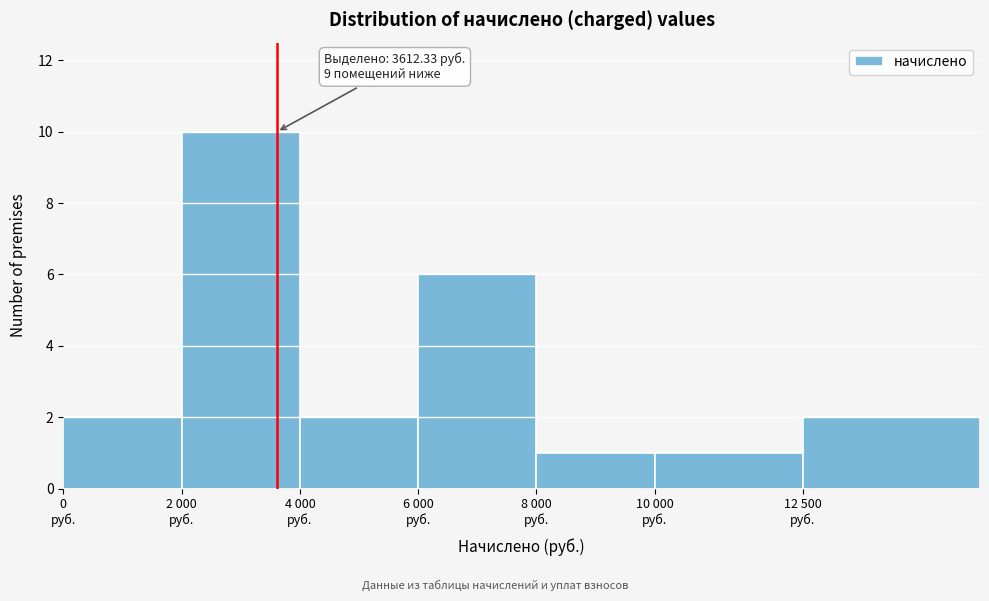

Reading left to right, extract all data points from this chart.

2	10	2	6	1	1	2